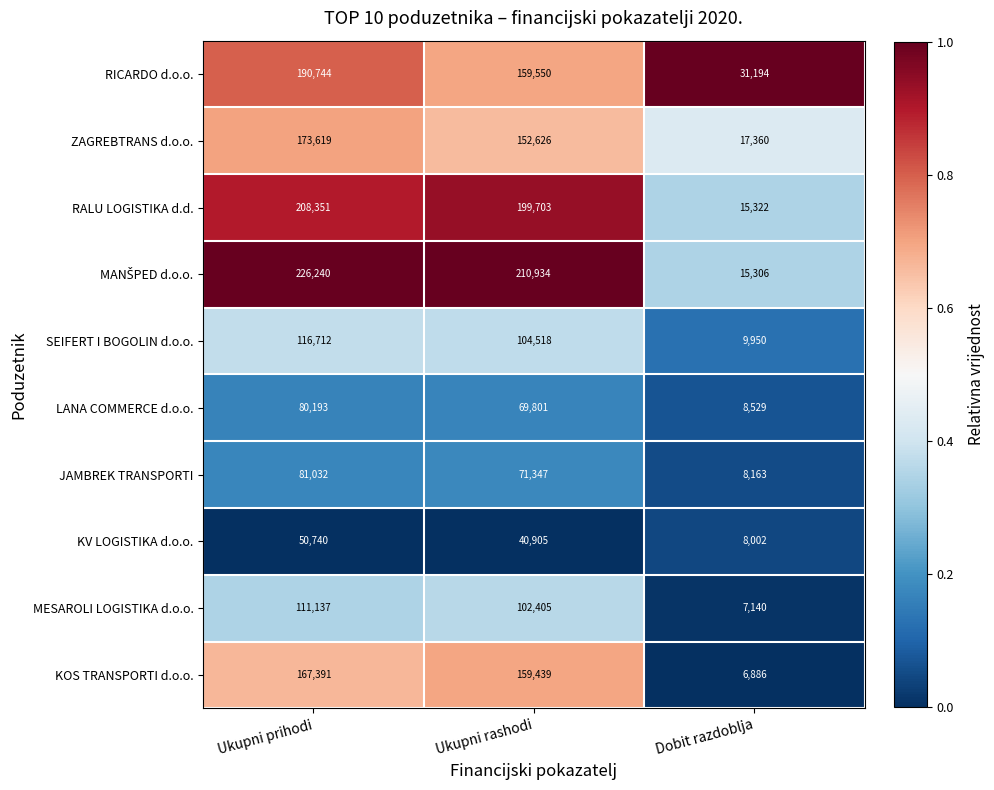

Is the value of JAMBREK TRANSPORTI at Ukupni prihodi greater than the value of RICARDO d.o.o. at Dobit razdoblja?

Yes